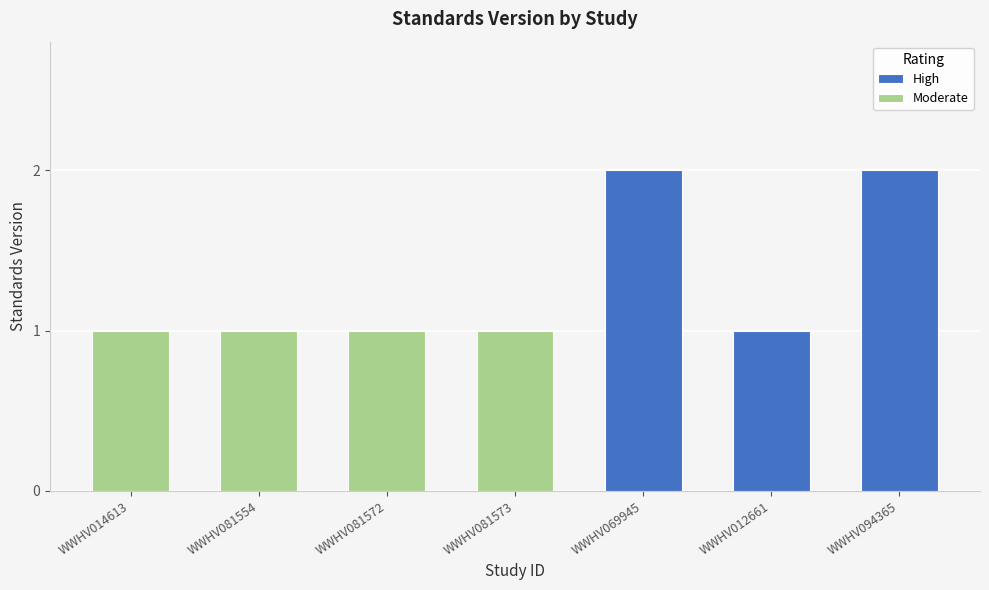

What is the difference between the maximum and second lowest values?

1